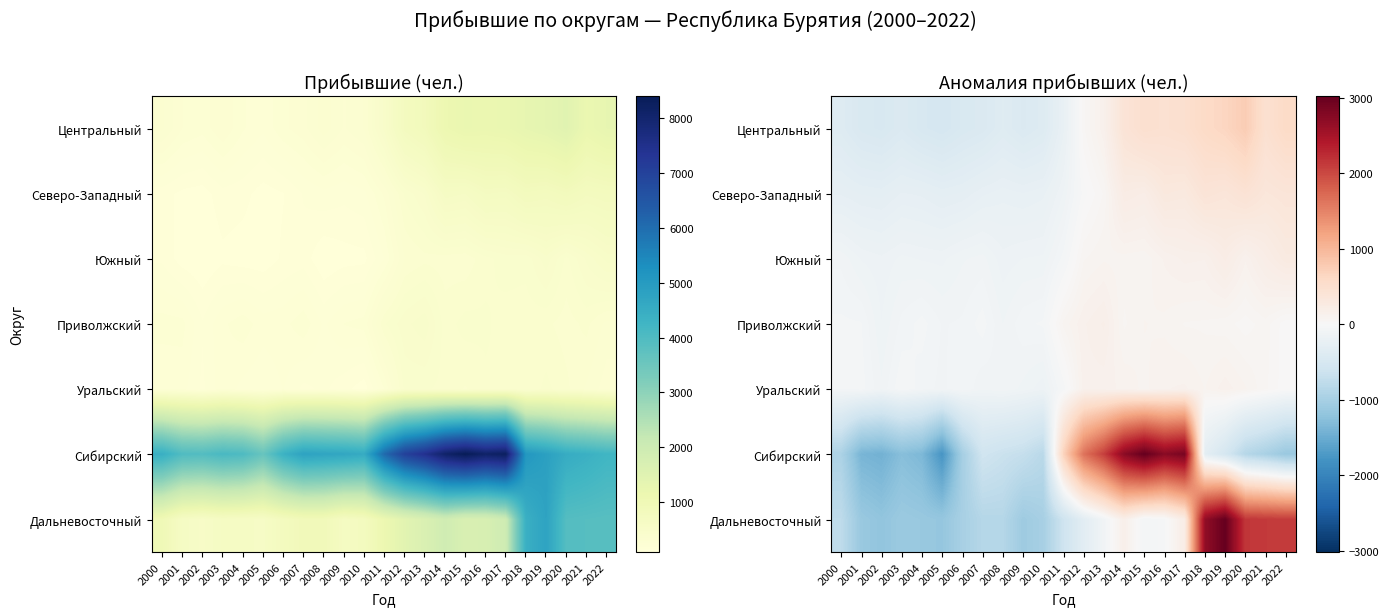

The value of Южный at 2010 is -41.0. True or false?

False